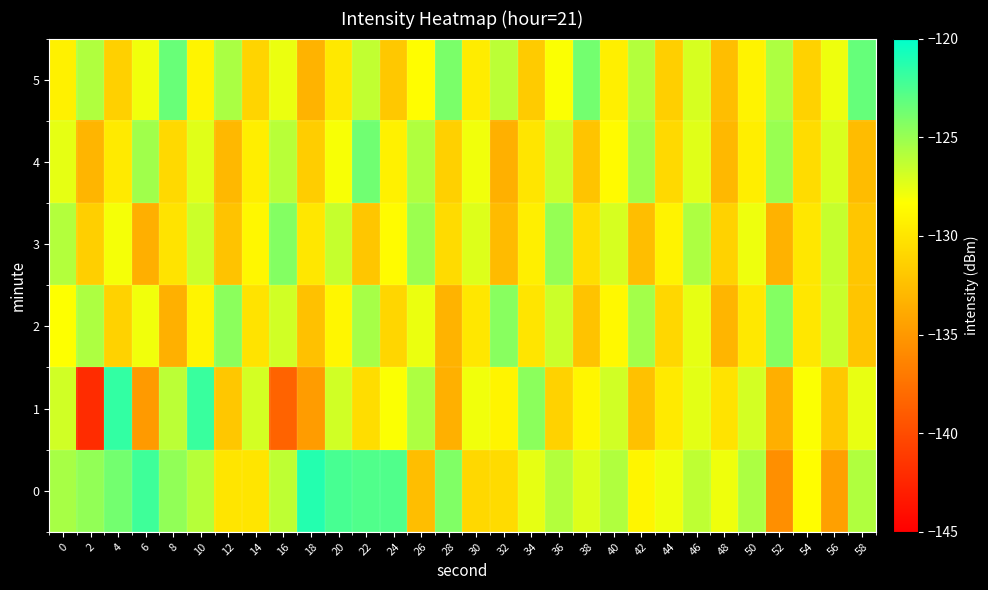

What is the spread (max minus min) of values at 18?

13.6